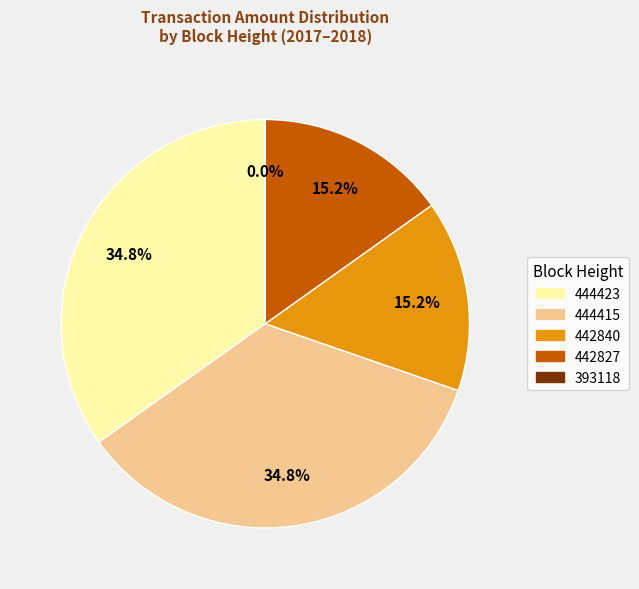

The 442827 slice represents 8% of the pie. True or false?

False